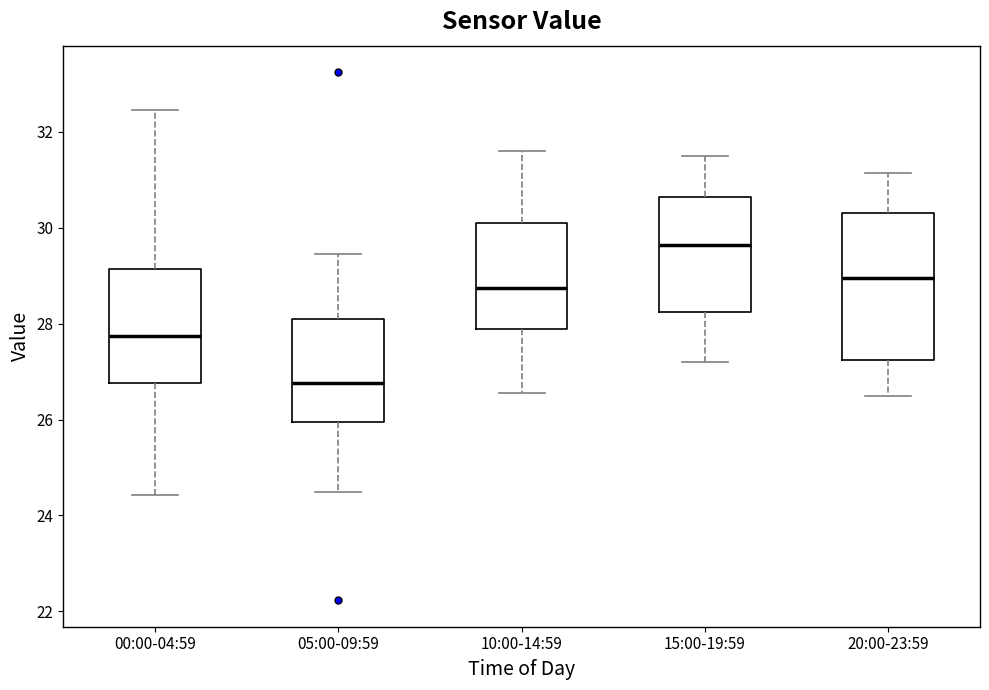

Where does the lower whisker of the box for 05:00-09:59 end on the y-axis? The values are not printed on the chart, so give them approximately, as read against the axis.

24.6